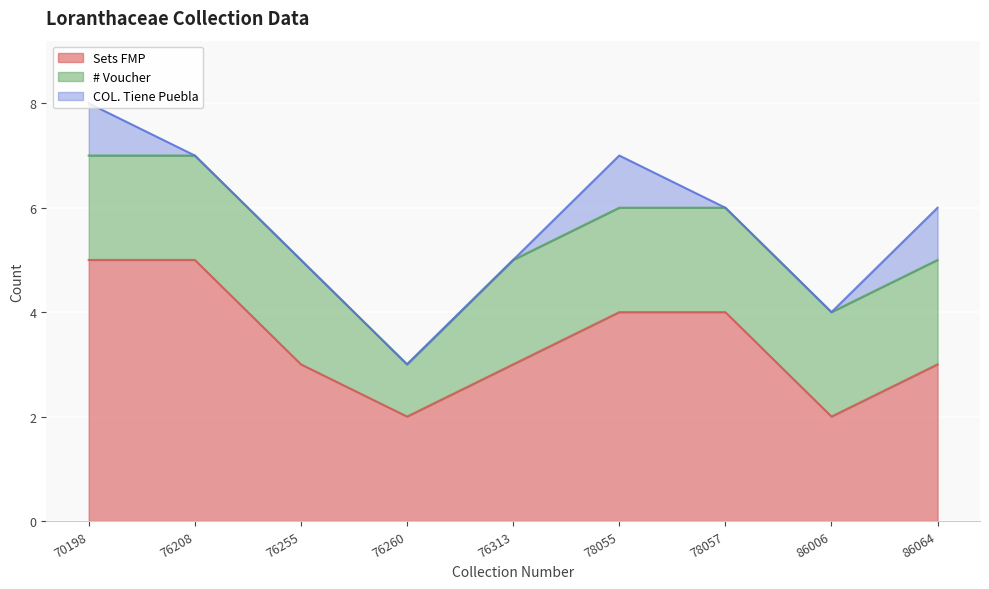

What is the total value across all series at 76260?

3